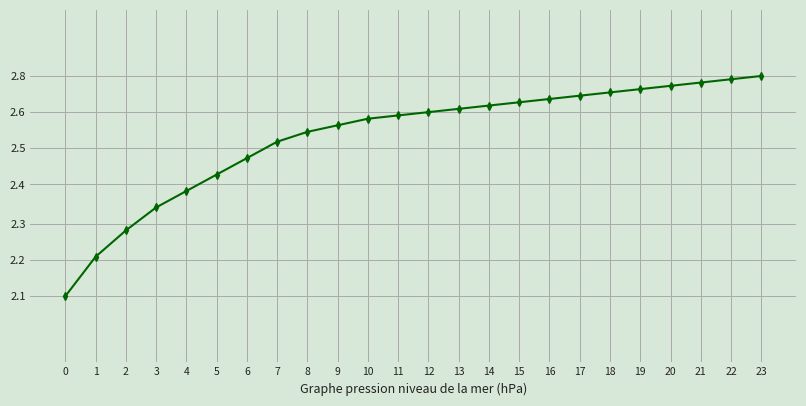

What is the difference between the maximum and minimum values?

0.7